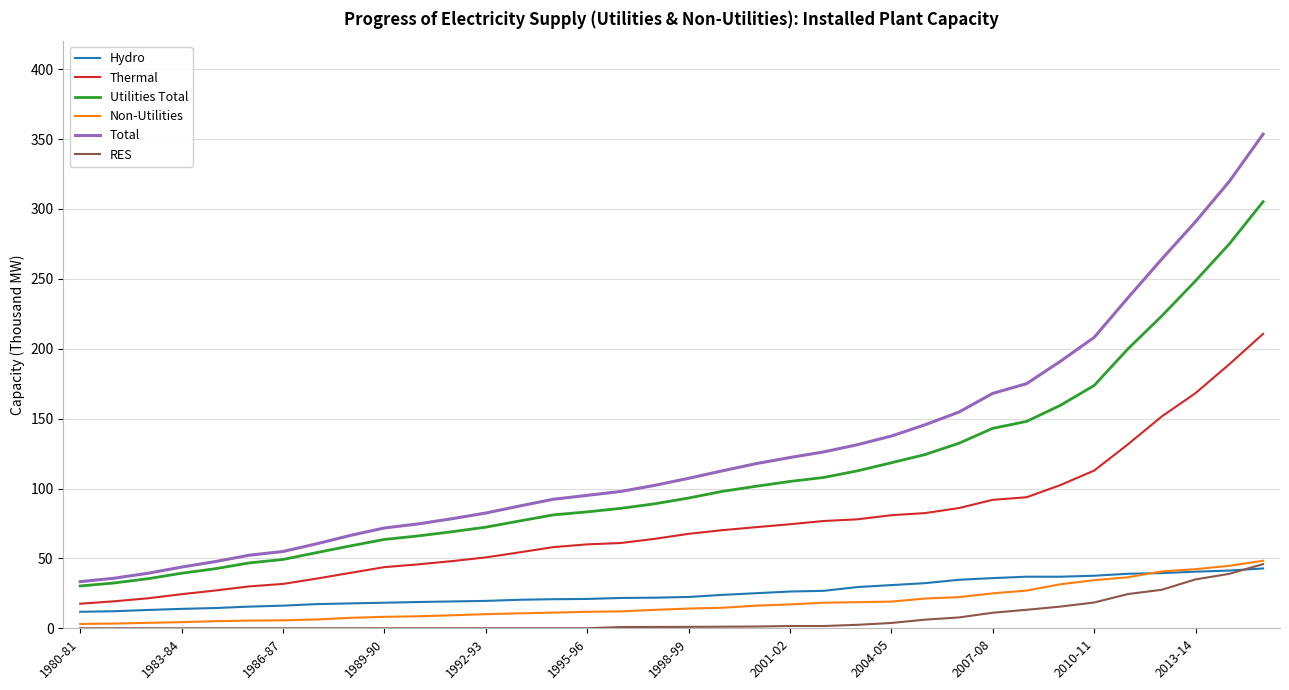

True or false: Total and Thermal intersect in this chart.

False